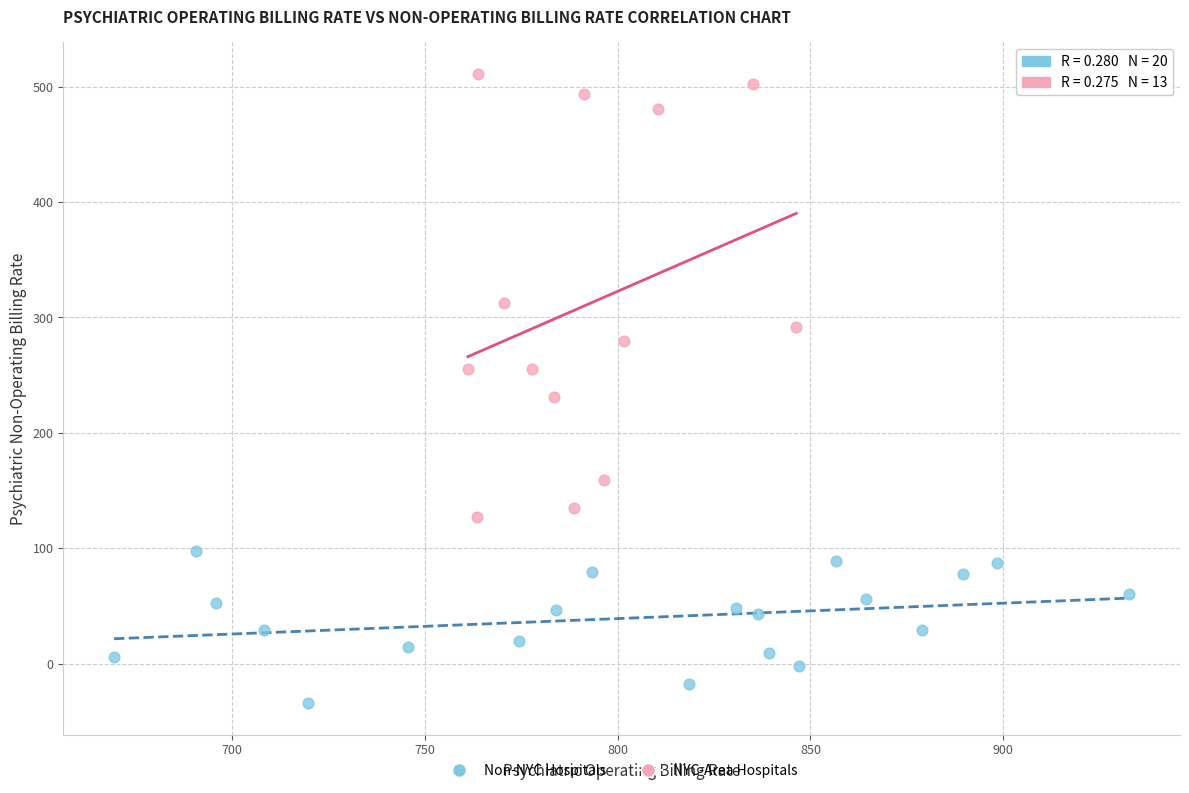

Which series contains the lowest Y value?

Non-NYC Hospitals